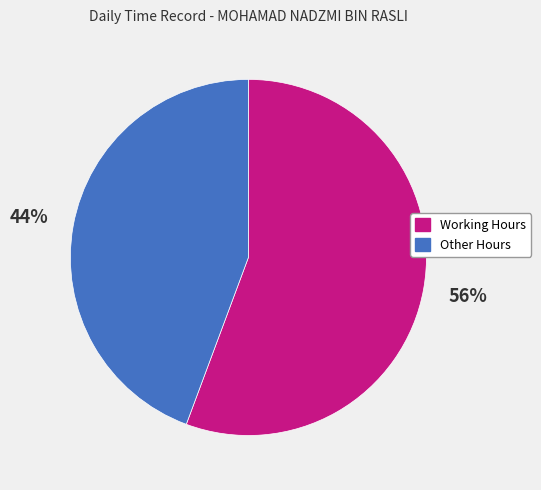

How many slices are in this pie chart?

2